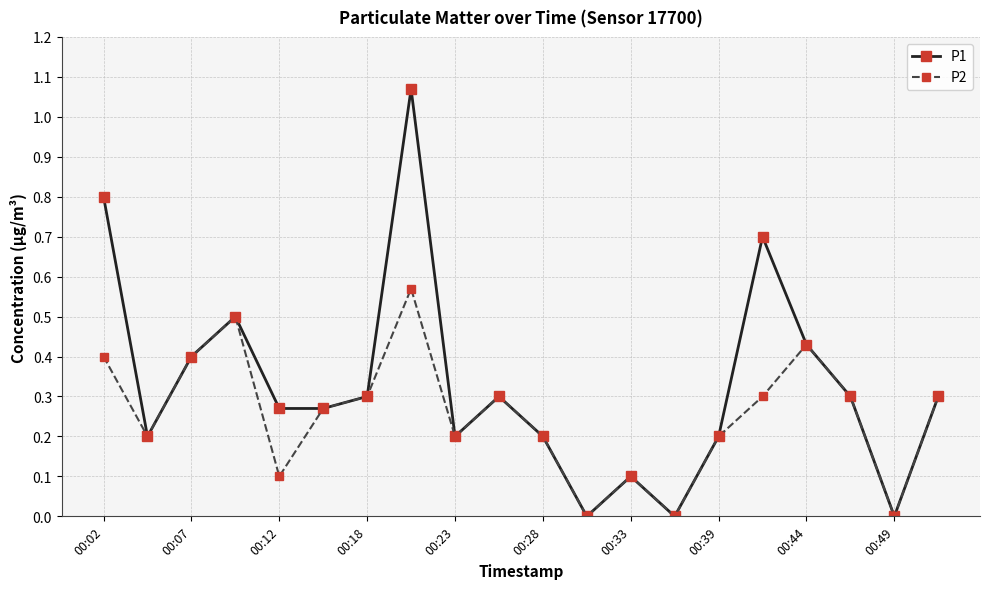

Which series has the largest total across all categories?

P1